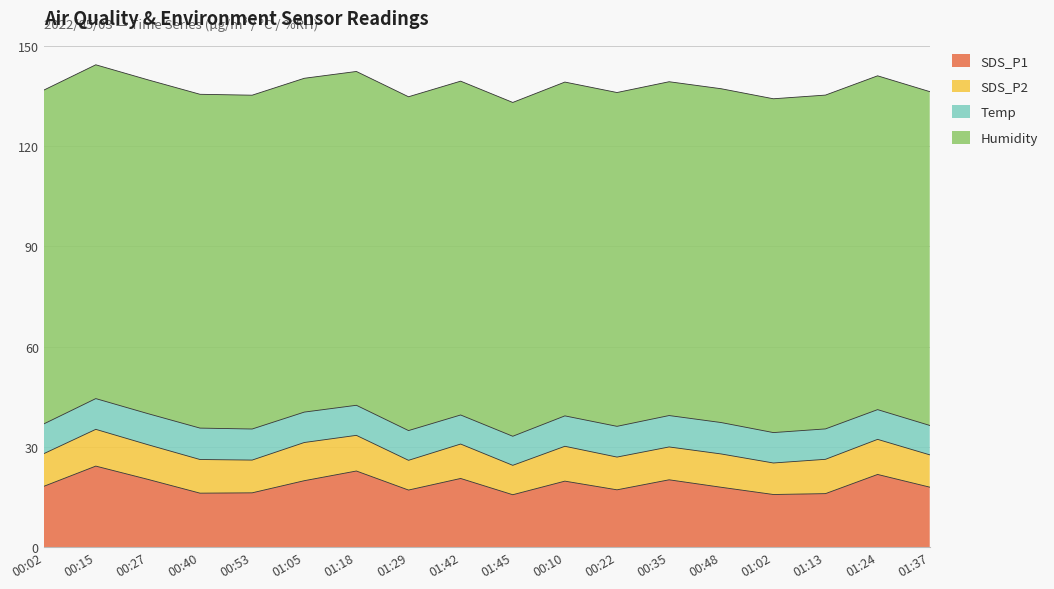

What is the sum of the SDS_P2 values at 01:13 and 01:18?

20.9